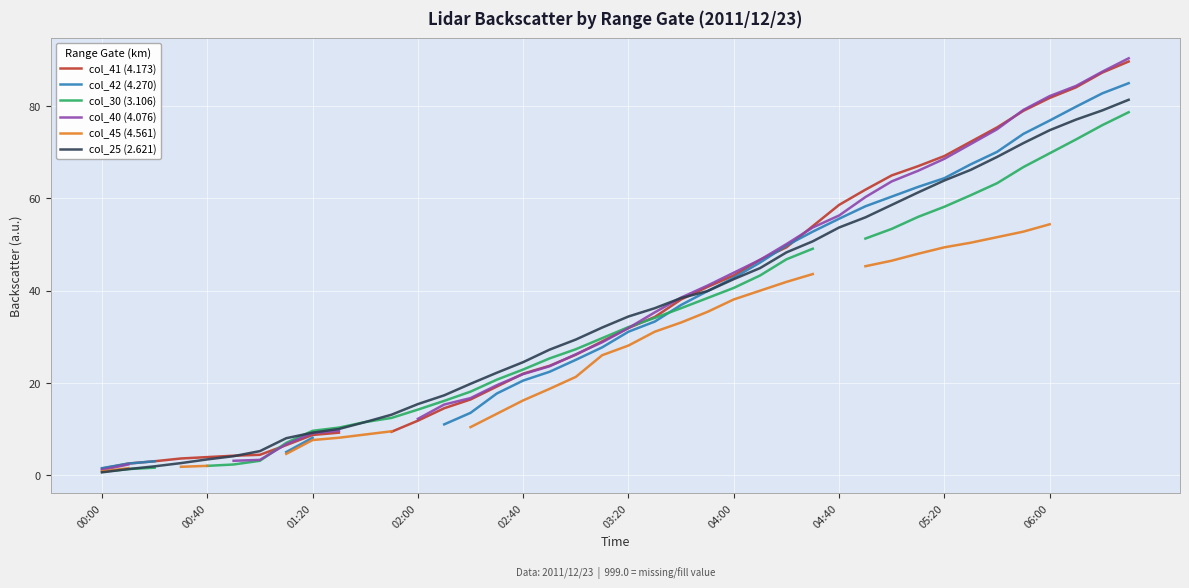

What is the total value across all series at 35?

423.8